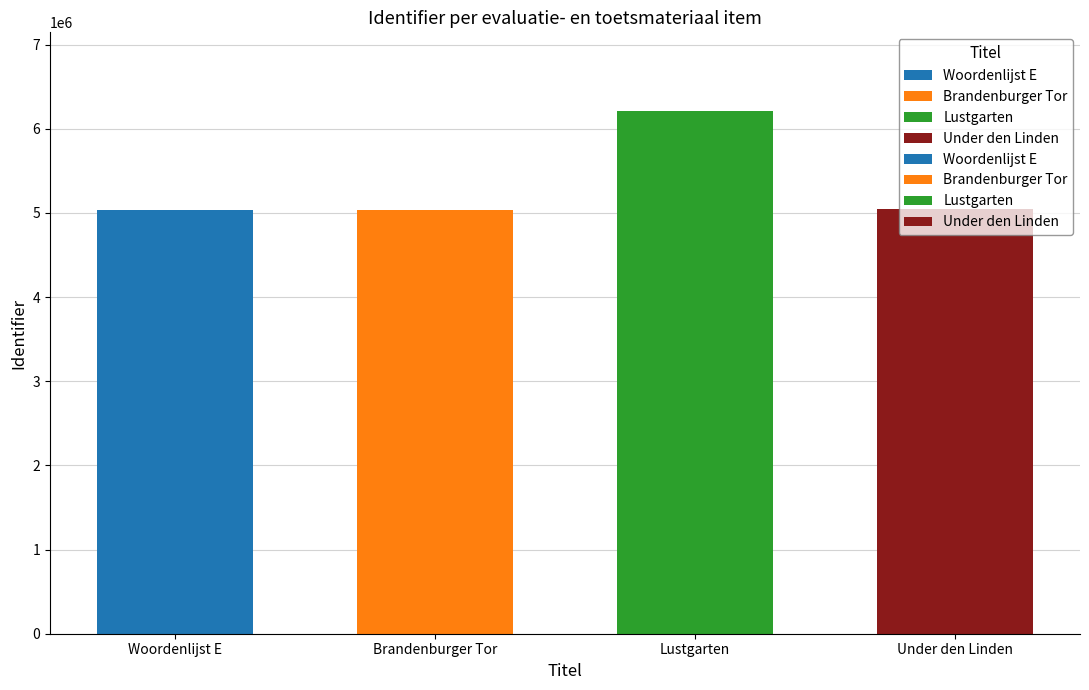

What is the change in value from Woordenlijst E to Under den Linden?

+14542